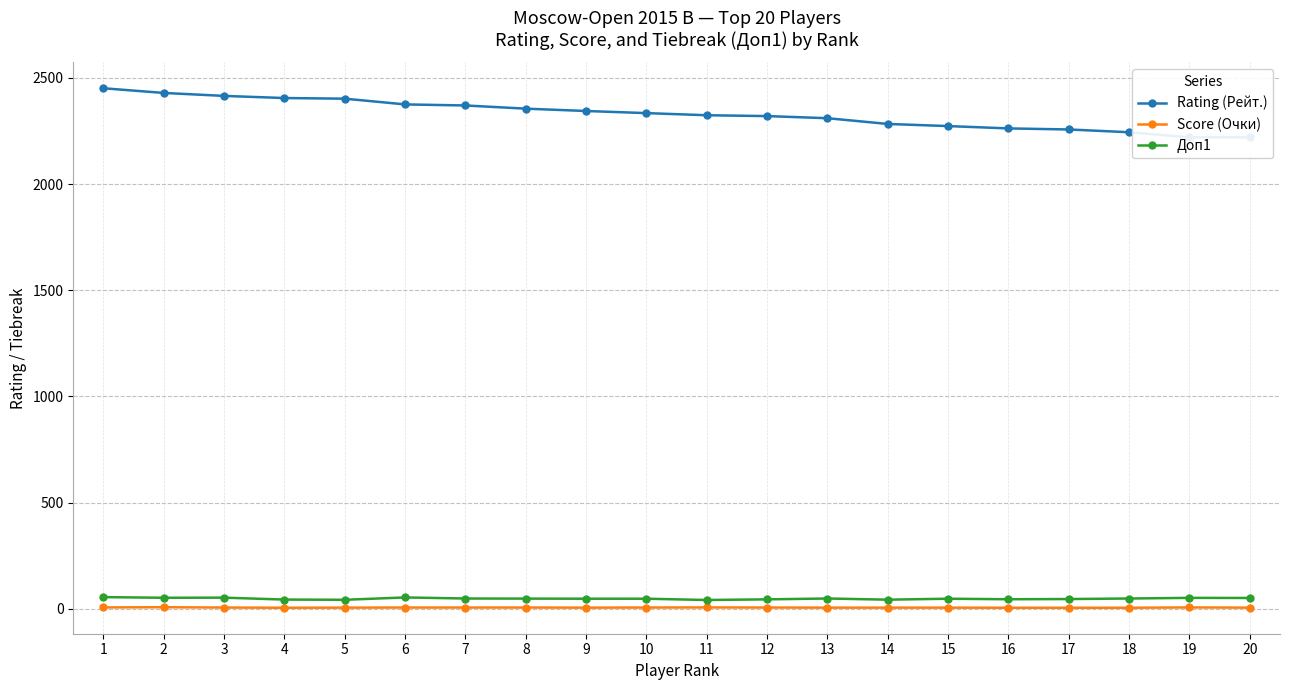

List the labels in order of Rating (Рейт.) value, smallest first.

19, 20, 18, 17, 16, 15, 14, 13, 12, 11, 10, 9, 8, 7, 6, 5, 4, 3, 2, 1